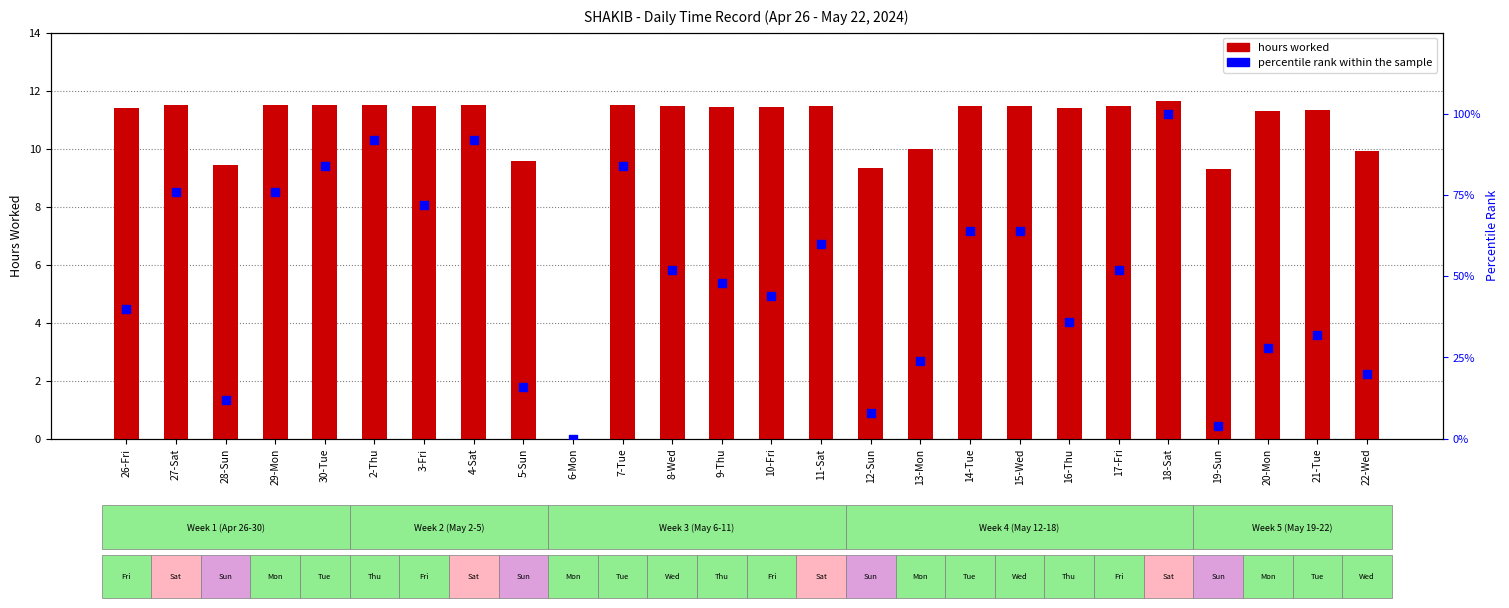

Which series has the widest spread of Y values?

percentile rank within the sample